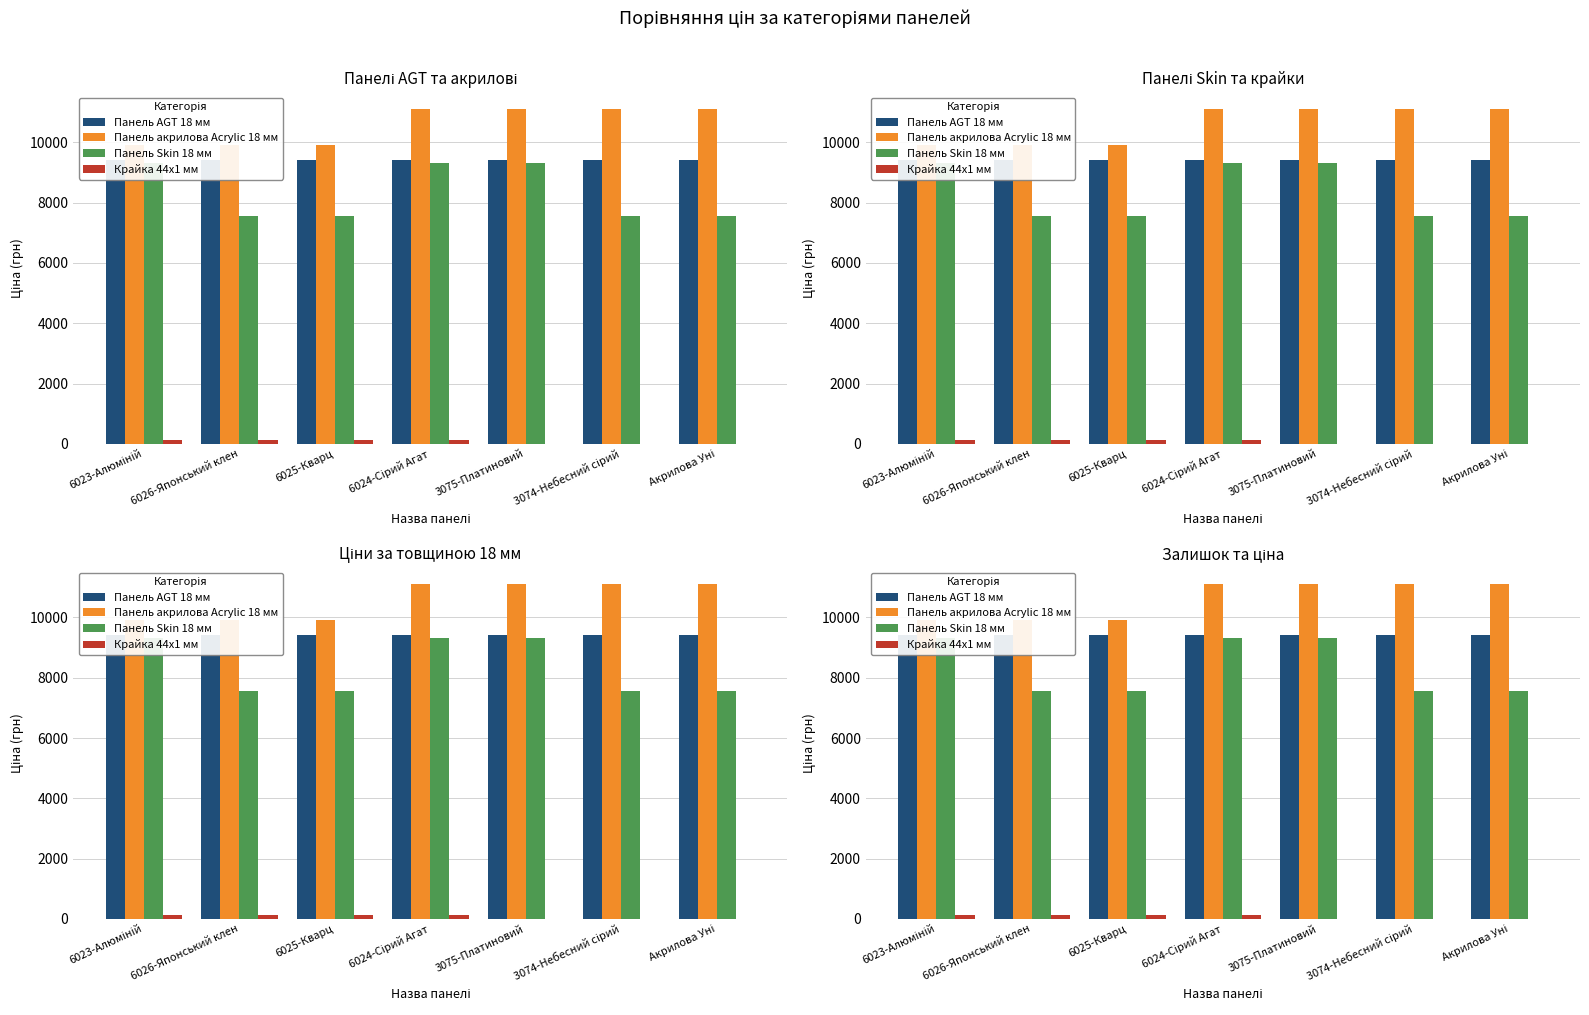

At which label does Крайка 44x1 мм reach its peak?

6023-Алюміній